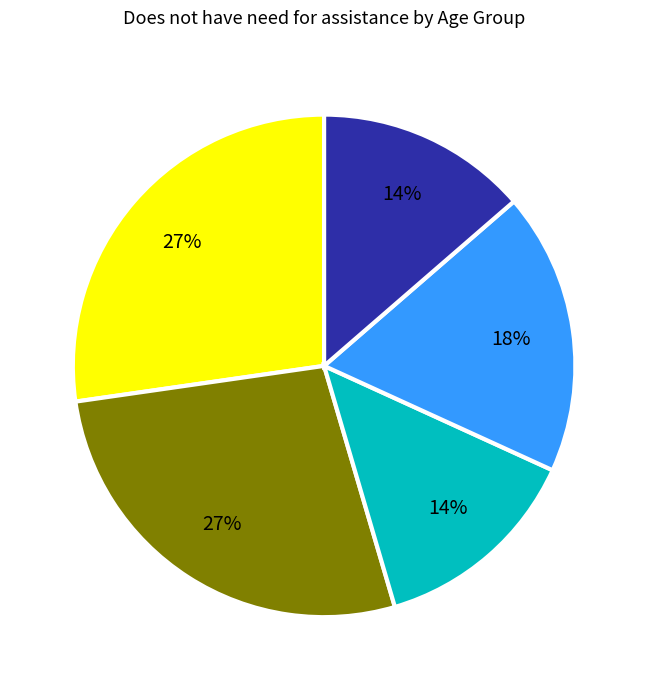

To the nearest percent, what is the average slice percentage?

20%